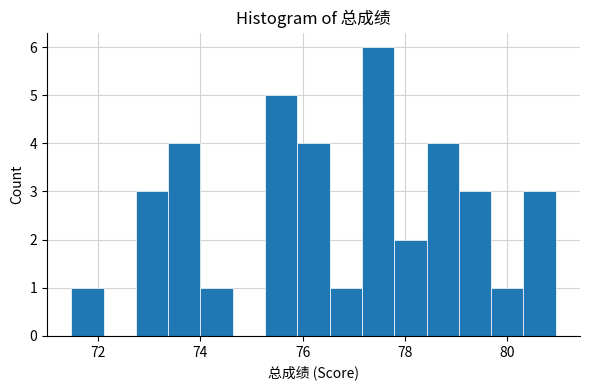

Read against the x-axis, roughly where is the centre of the tallest bar?

77.4